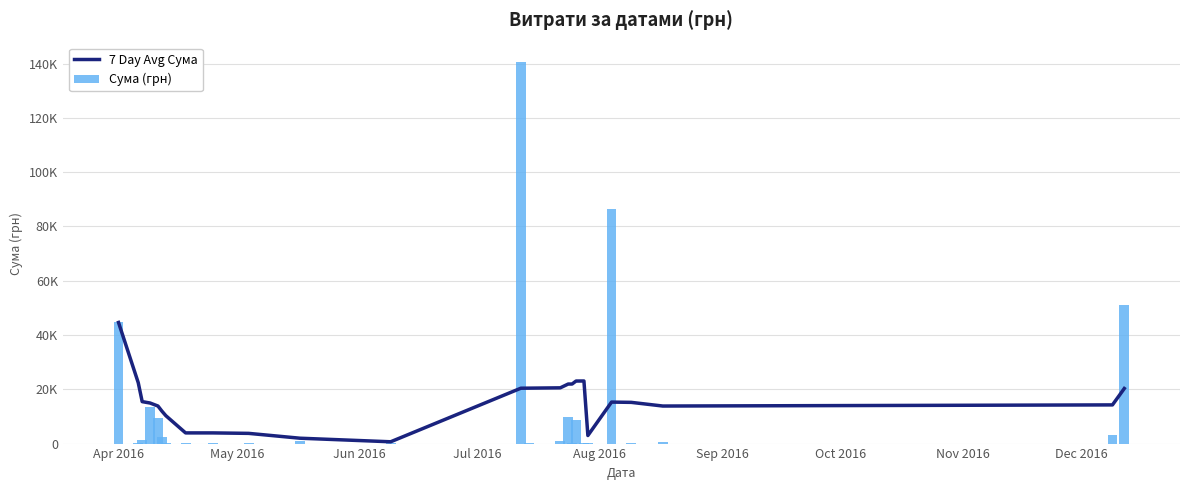

What are all the series names shown in the legend?

7 Day Avg Сума, Сума (грн)